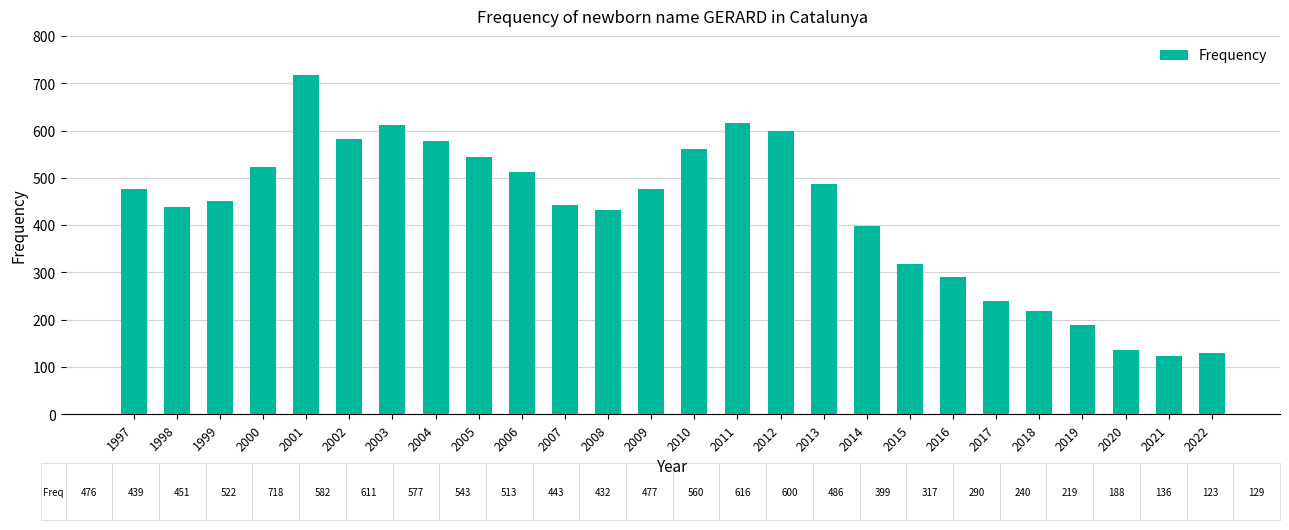

Does the chart contain stacked bars?

No